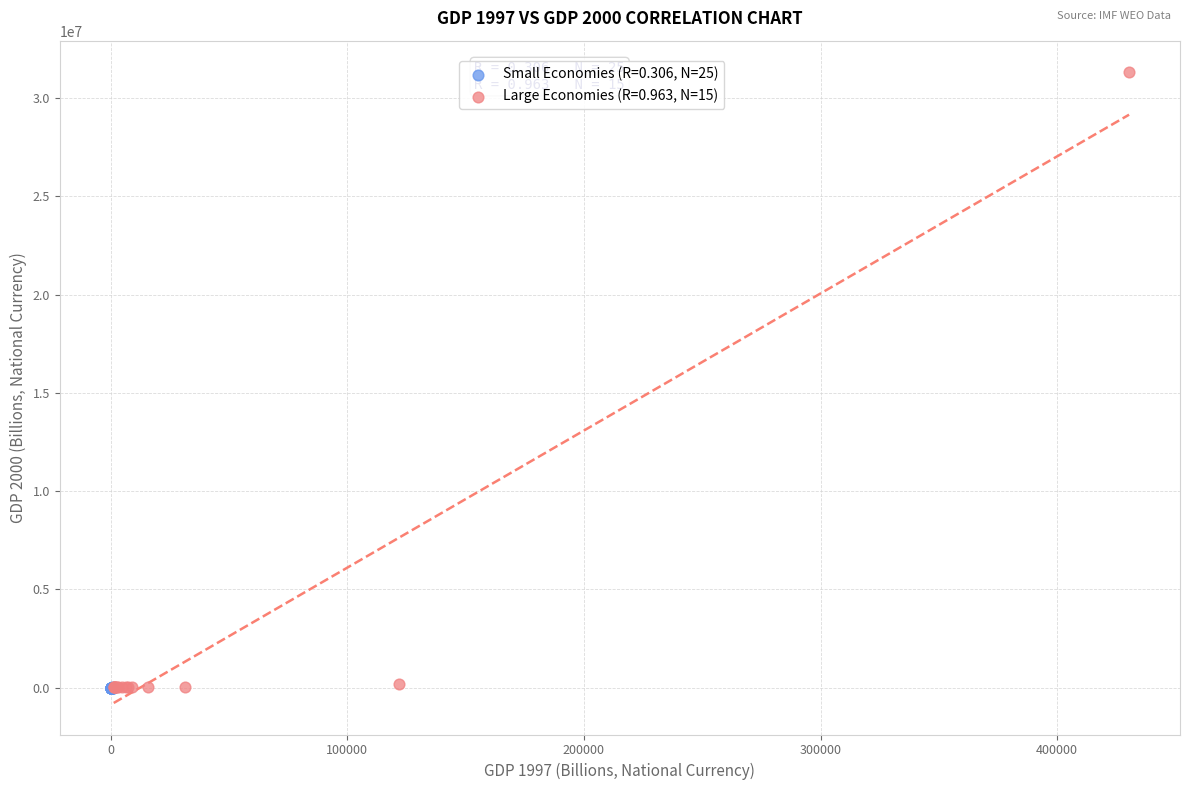

Which series has the largest Y range (max minus min)?

Large Economies (R=0.963, N=15)